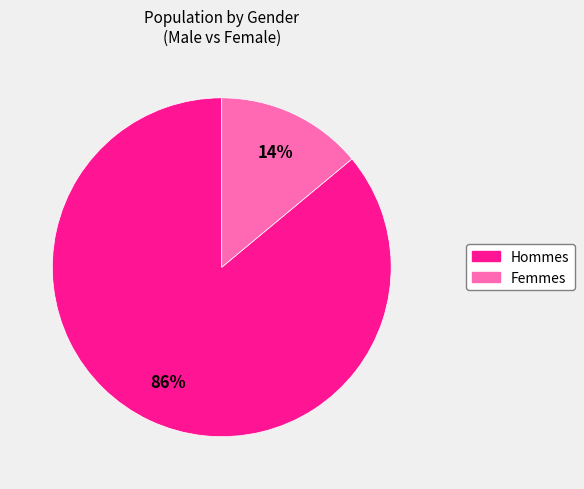

Count the number of slices in the pie.

2